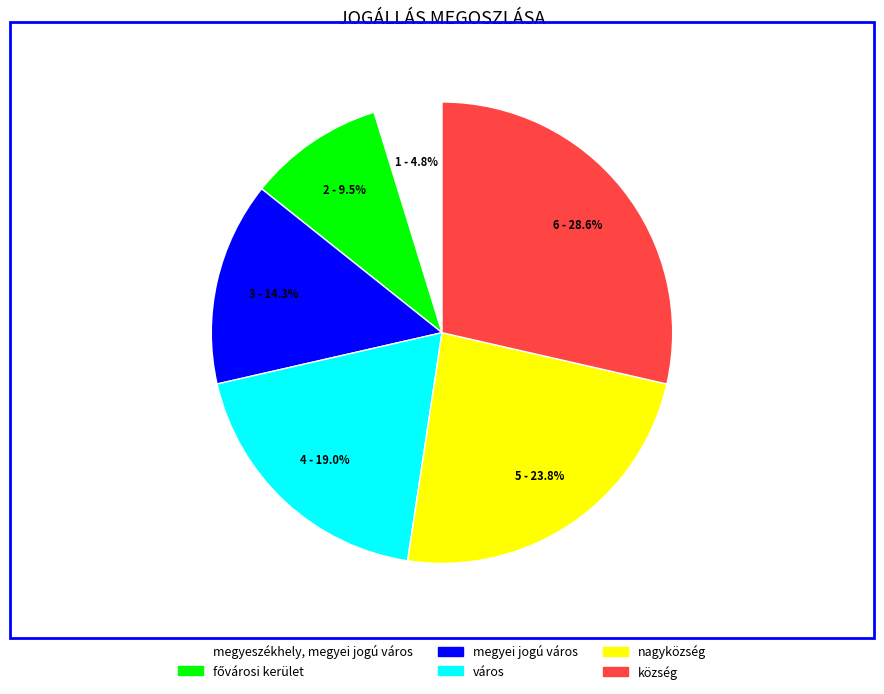

What percentage is the város slice, to the nearest percent?

19%